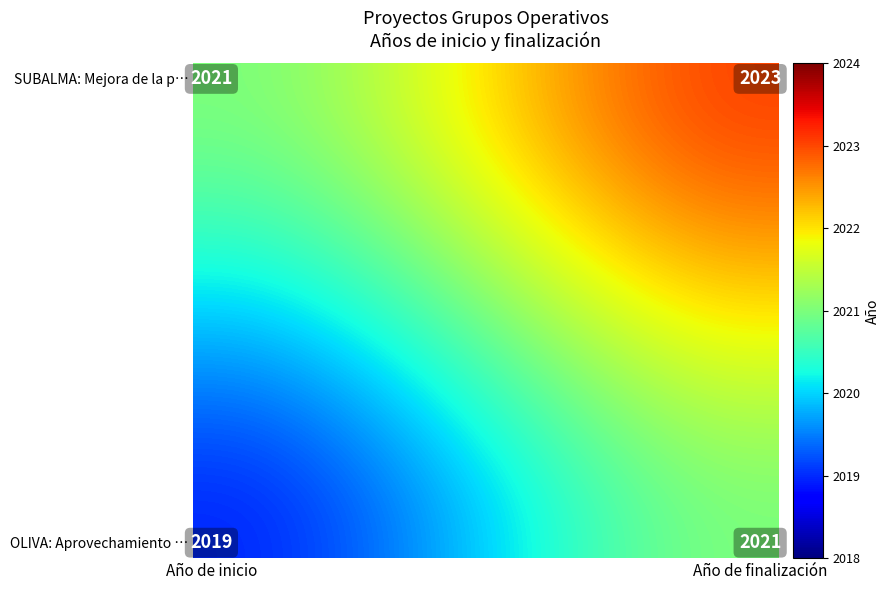

How many series are shown in this chart?

16